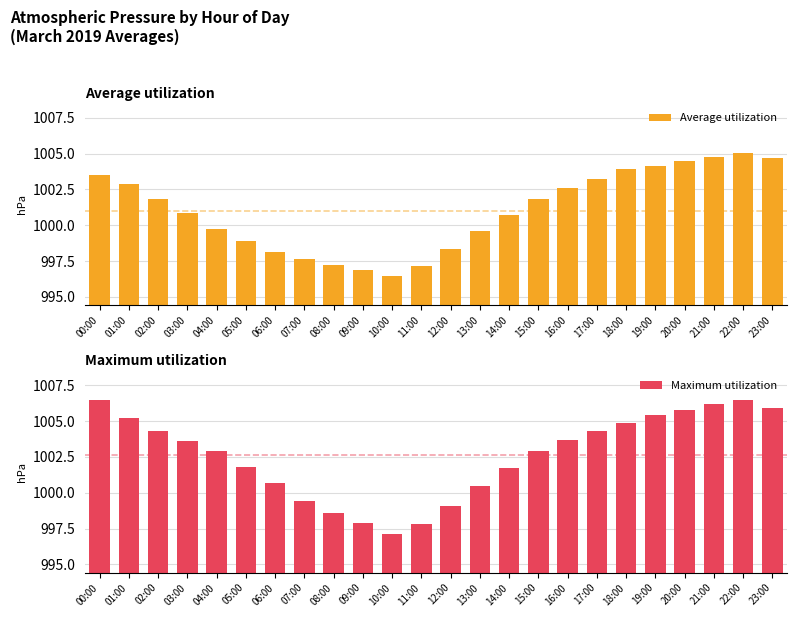

Which series has the largest total across all categories?

Maximum utilization